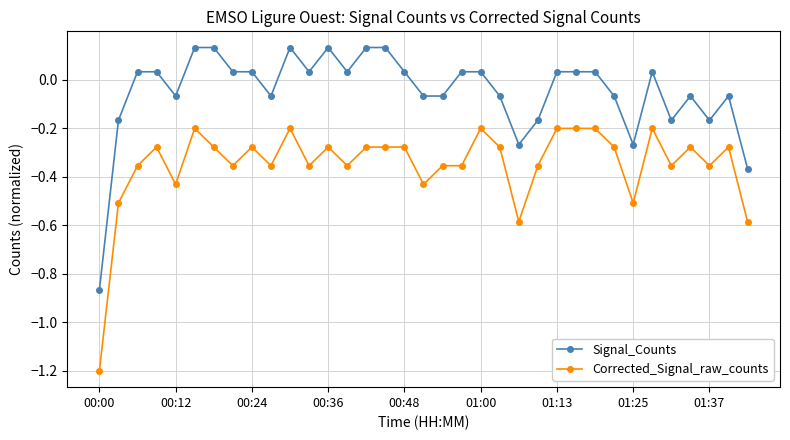

True or false: Signal_Counts has more than 0 interior local peaks.

True